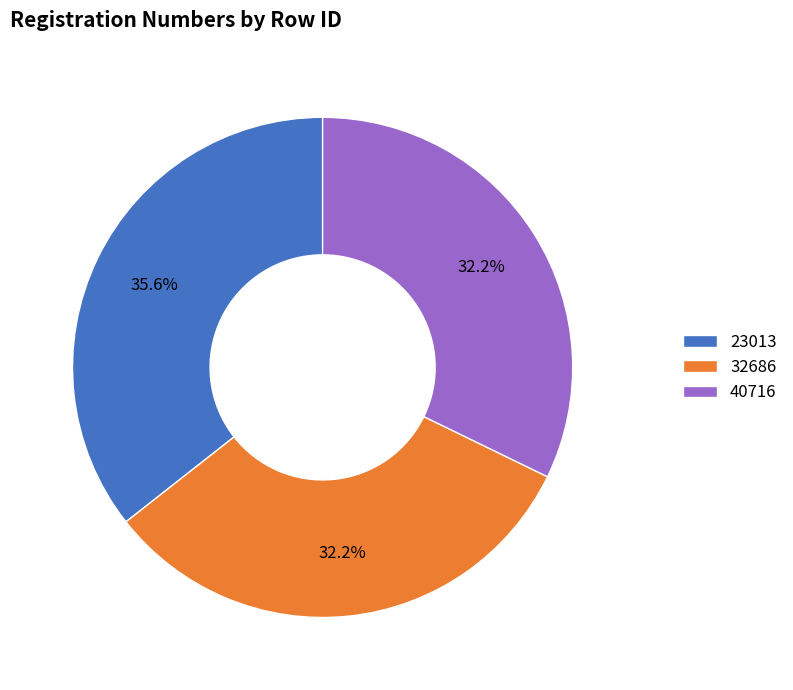

What percentage do 32686 and 23013 together represent?

67.8%